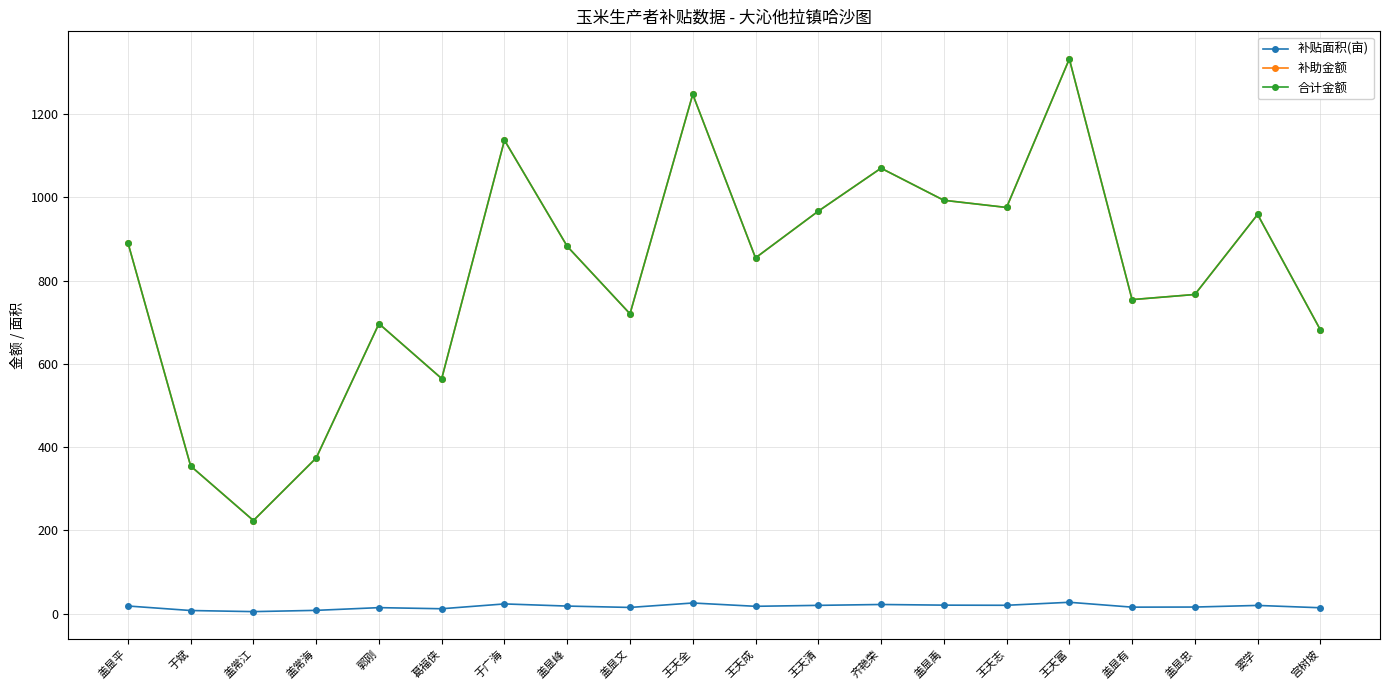

Does the chart have visible grid lines?

Yes